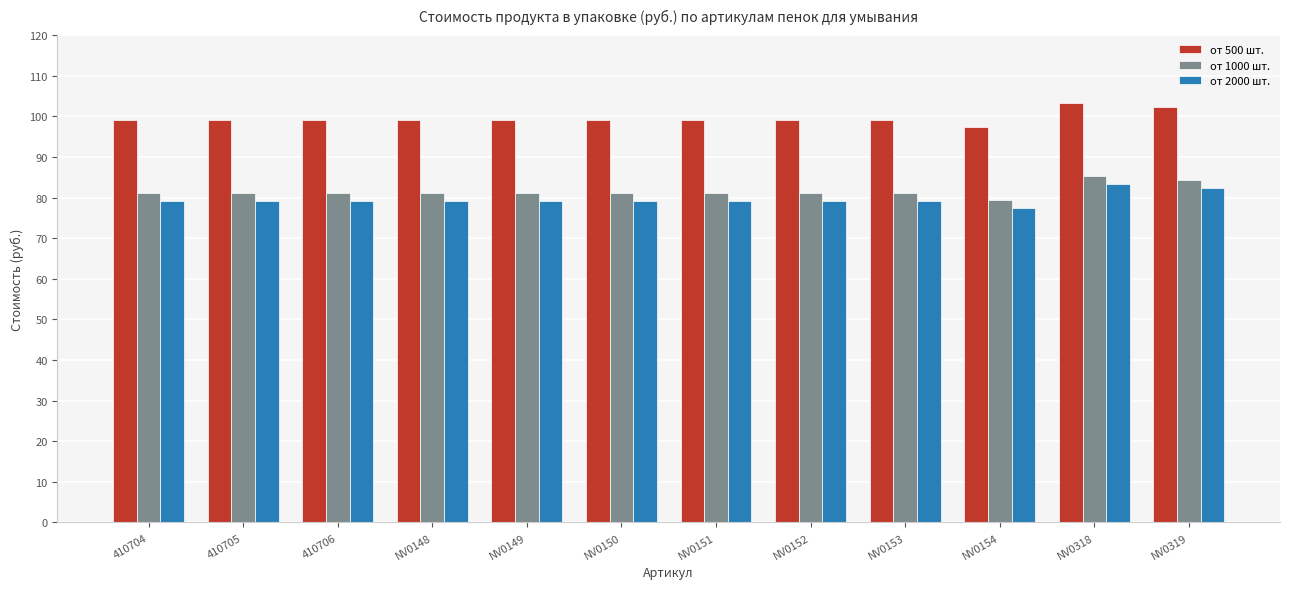

What is the difference between the highest and lowest values at NV0154?

20.0